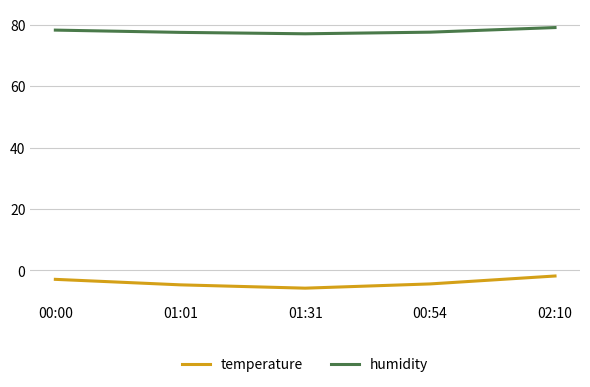

List the series in order of their overall mean, lowest first.

temperature, humidity